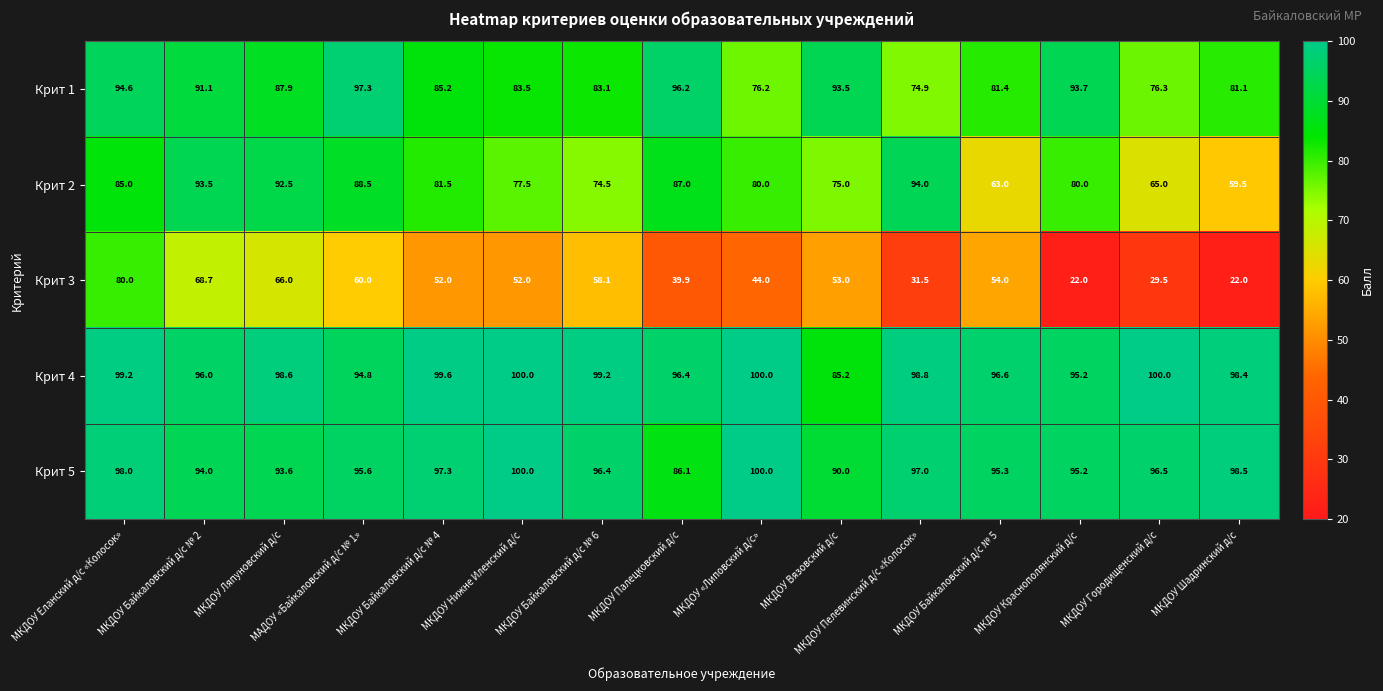

Which series has the largest total across all categories?

Крит 4